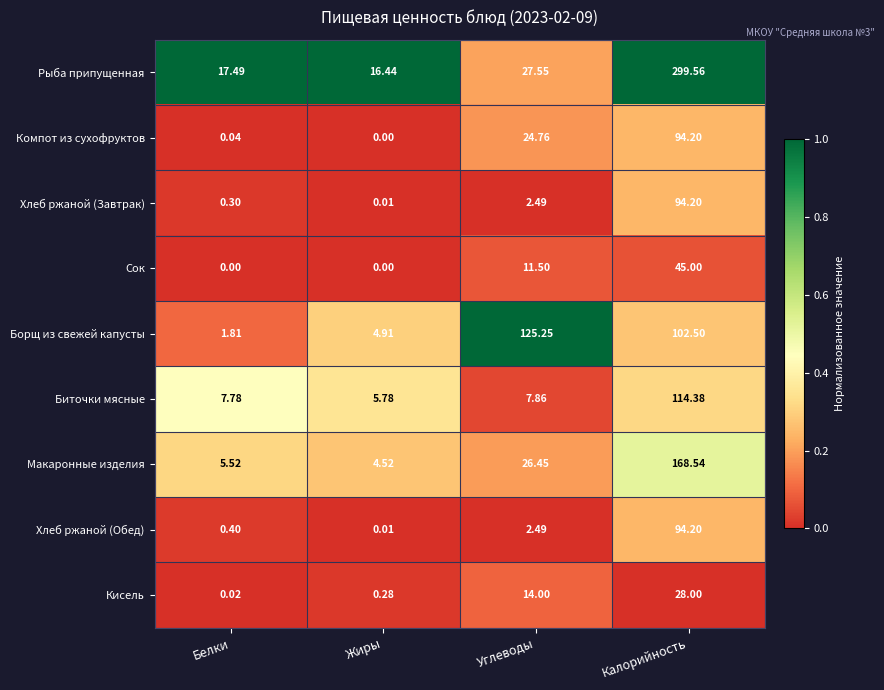

Which series has the largest range (max minus min)?

Рыба припущенная